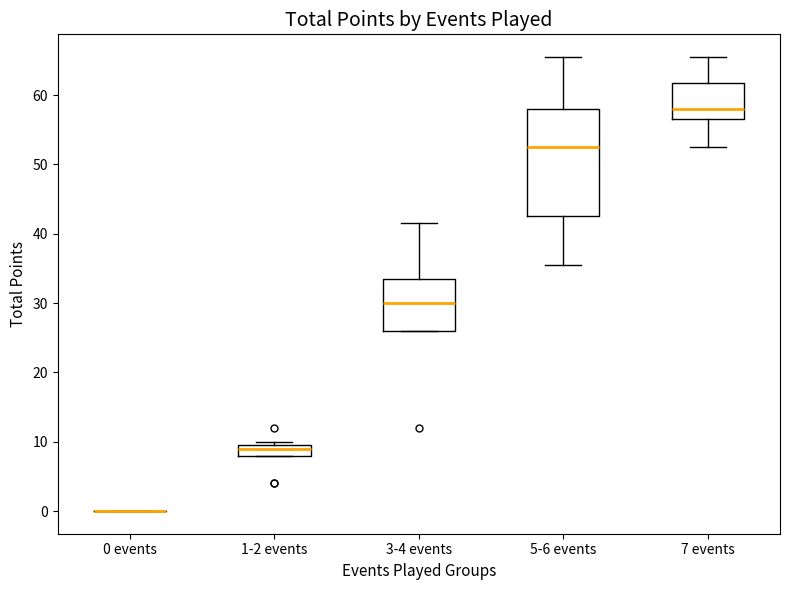

Comparing the boxes themselves (not the whiskers), which one is the tallest?

5-6 events